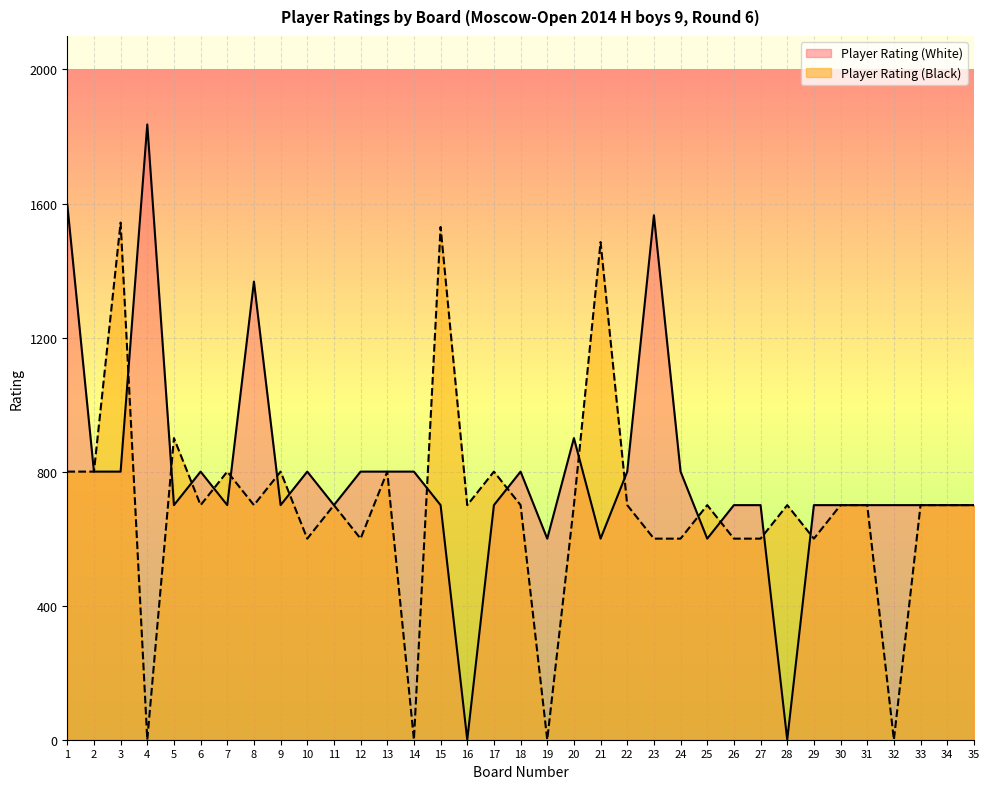

Between 2 and 7, which series saw the biggest shift?

Player Rating (White)